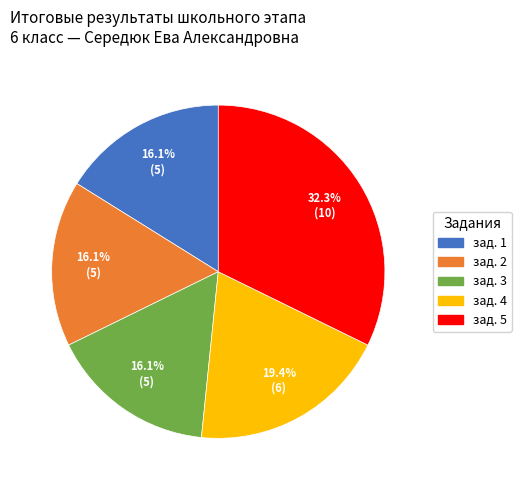

What is the ratio of the value at зад. 5 to the value at зад. 3?

2.0